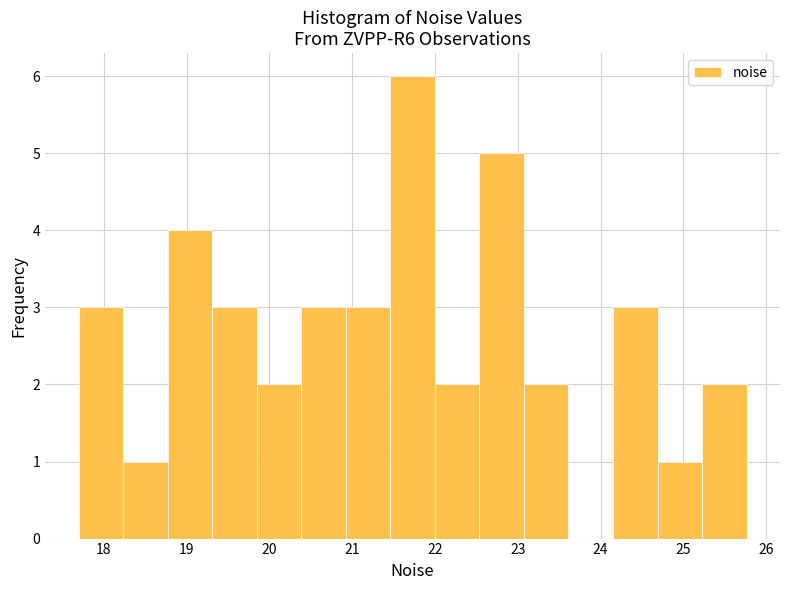

Reading left to right, list every bar in this chart as the range it spans on the x-axis followed by its height. Neither the bar edges nor the heights are printed on the chart, so give them approximately, as read against the axes.

17.7 to 18.2: 3
18.2 to 18.8: 1
18.8 to 19.3: 4
19.3 to 19.8: 3
19.8 to 20.4: 2
20.4 to 20.9: 3
20.9 to 21.5: 3
21.5 to 22.0: 6
22.0 to 22.5: 2
22.5 to 23.1: 5
23.1 to 23.6: 2
23.6 to 24.2: 0
24.2 to 24.7: 3
24.7 to 25.2: 1
25.2 to 25.8: 2